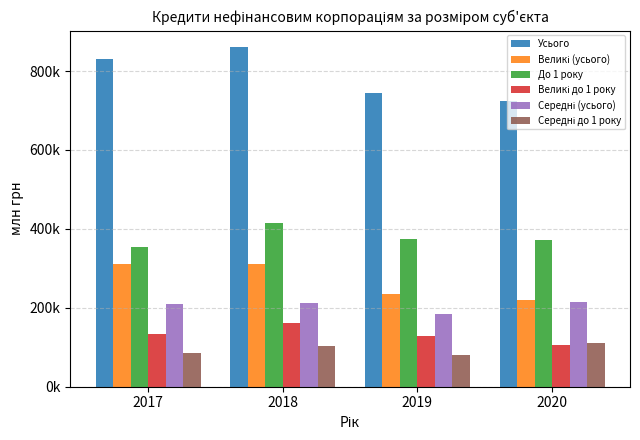

What are all the series names shown in the legend?

Усього, Великі (усього), До 1 року, Великі до 1 року, Середні (усього), Середні до 1 року